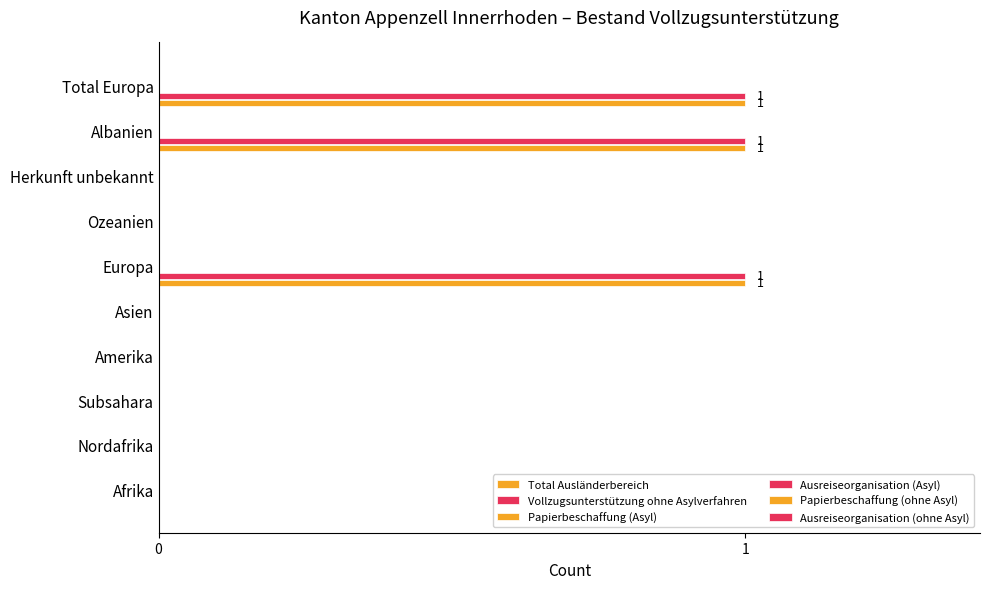

How many categories are shown in the chart?

10